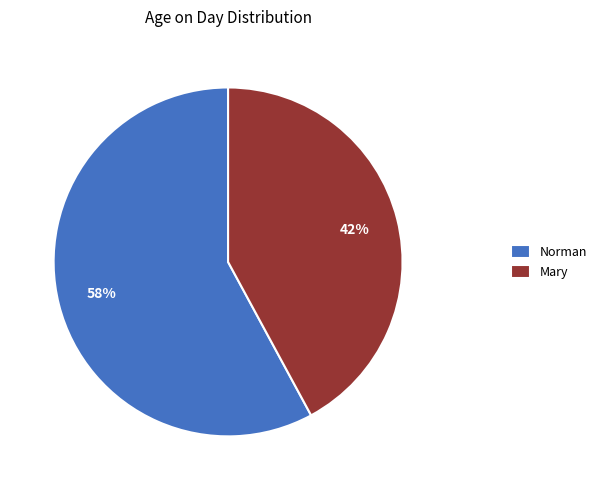

Which category has the biggest portion of the pie?

Norman